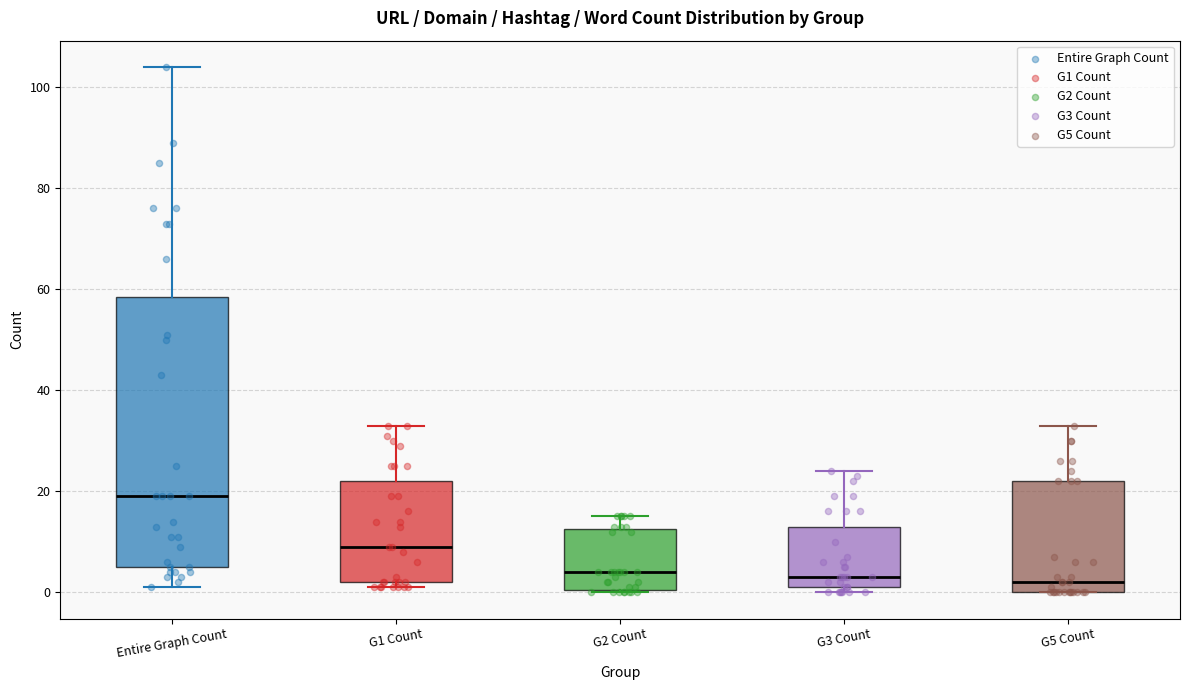

Where is the lower edge of the box for G1 Count on the y-axis? The values are not printed on the chart, so give them approximately, as read against the axis.

2